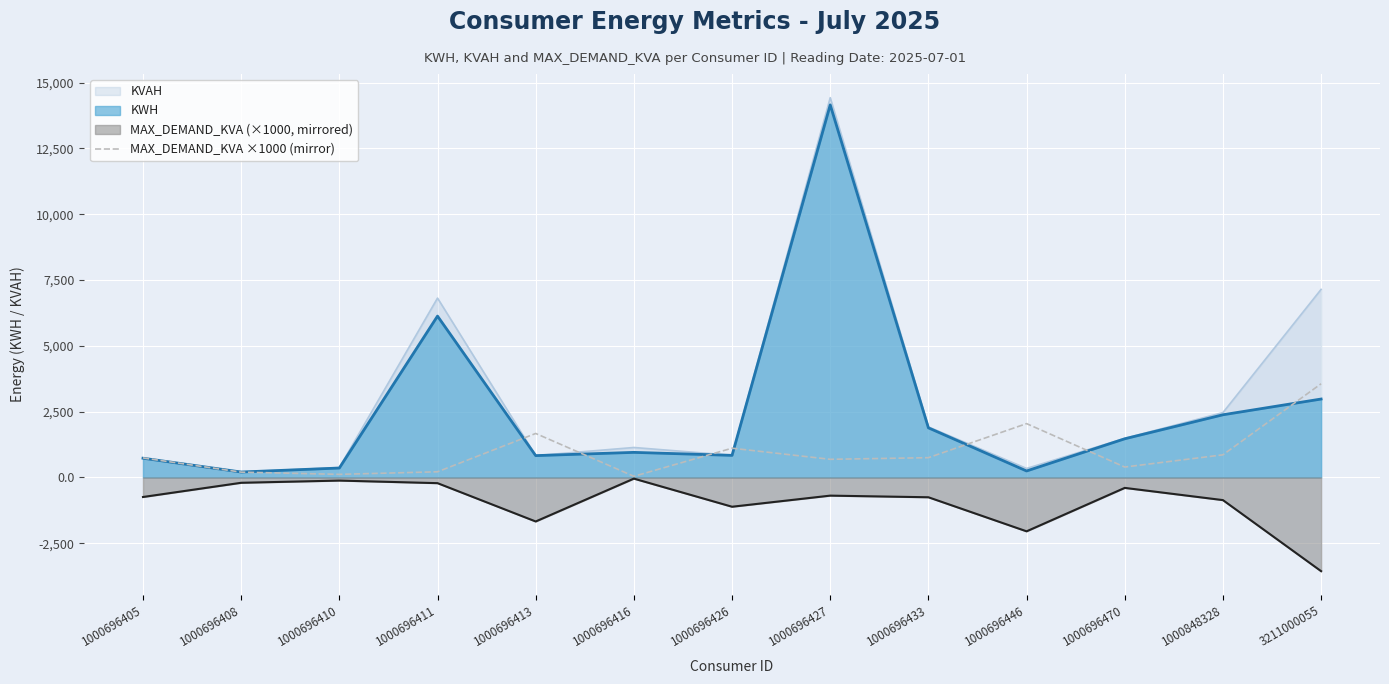

Rank the series at 1000696427 from lowest to highest value.

MAX_DEMAND_KVA (×1000, mirrored), MAX_DEMAND_KVA ×1000 (mirror), KWH, KVAH